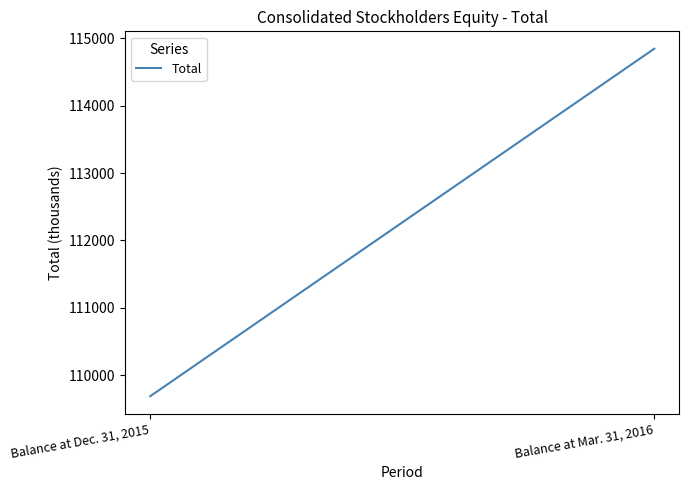

Is it true that the value at Balance at Dec. 31, 2015 is 109687?

True